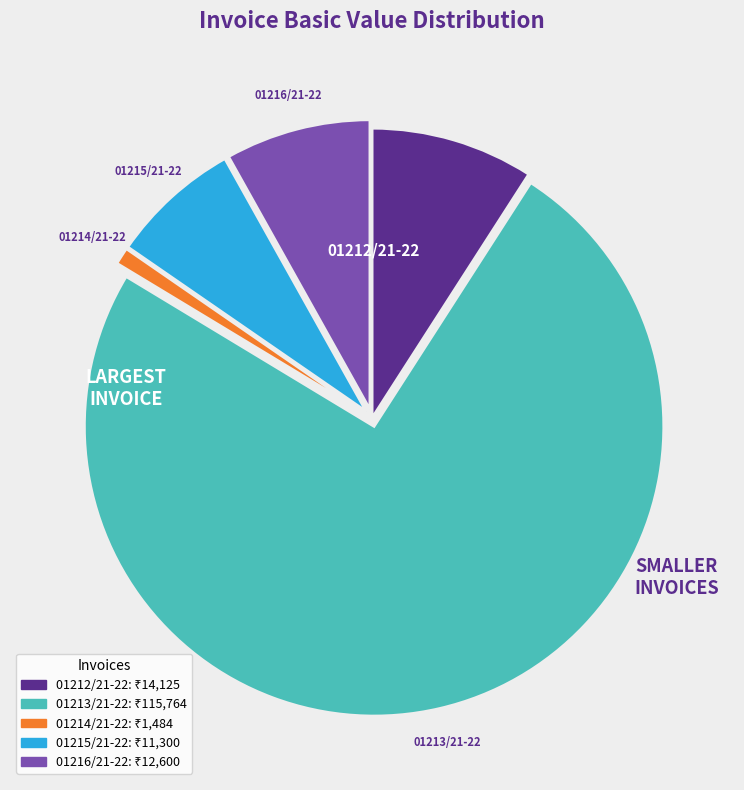

What is the ratio of the value at 01212/21-22 to the value at 01214/21-22?

9.5